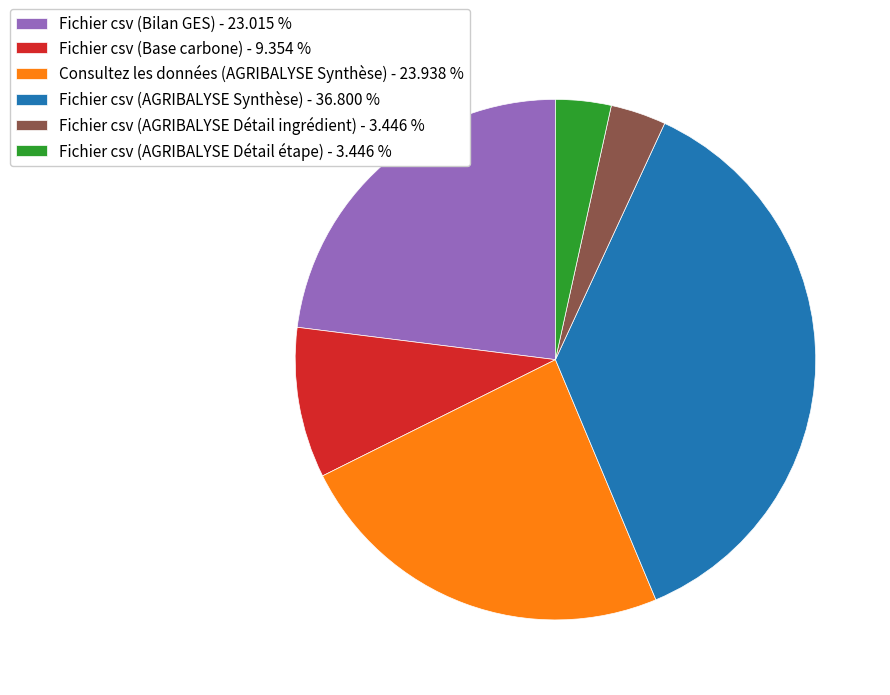

Which has a higher value, Fichier csv (Bilan GES) - 23.015 % or Fichier csv (Base carbone) - 9.354 %?

Fichier csv (Bilan GES) - 23.015 %